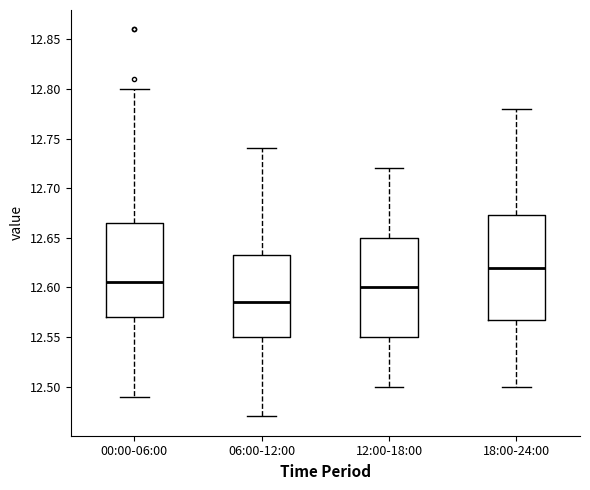

Reading left to right, read every box against the y-axis: the position of its median line, the range the box covers, and the ends of its whiskers. The values are not printed on the chart, so give them approximately, as read against the axis.

00:00-06:00: median 12.605, box 12.570 to 12.665, whiskers 12.490 to 12.800
06:00-12:00: median 12.585, box 12.550 to 12.635, whiskers 12.470 to 12.740
12:00-18:00: median 12.600, box 12.550 to 12.650, whiskers 12.500 to 12.720
18:00-24:00: median 12.620, box 12.570 to 12.675, whiskers 12.500 to 12.780